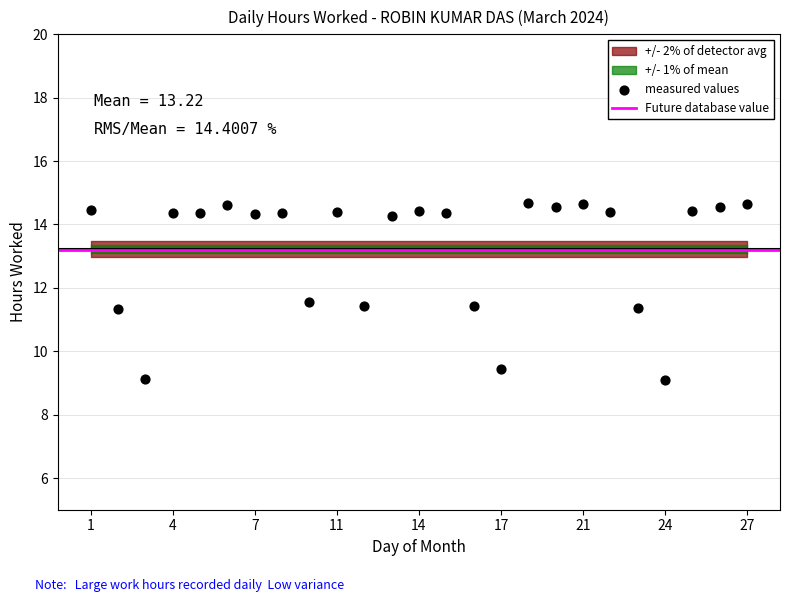

What is the range of Y values (max minus min)?

5.6